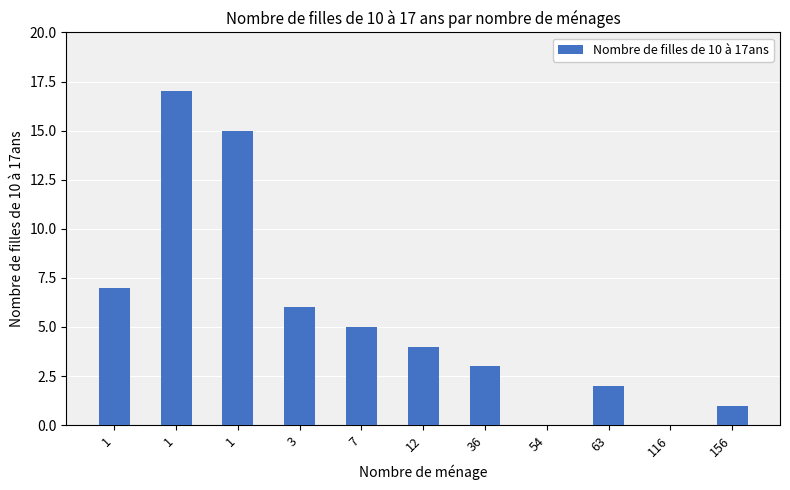

Count the number of data series in this chart.

1